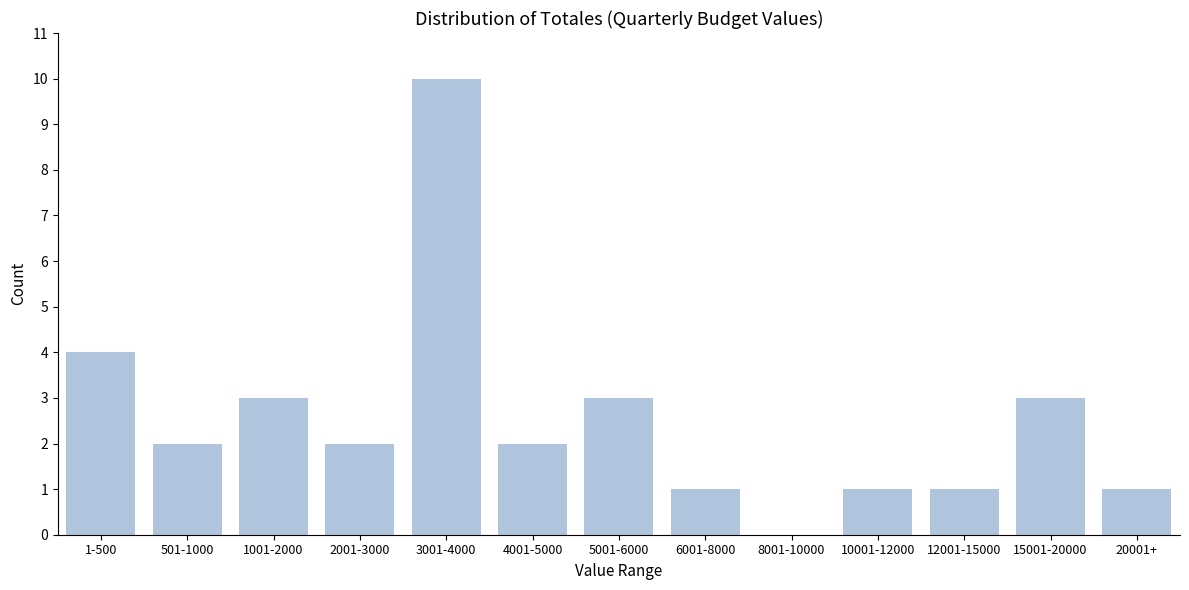

Reading left to right, what are all the values shown in this chart?

1-500=4	501-1000=2	1001-2000=3	2001-3000=2	3001-4000=10	4001-5000=2	5001-6000=3	6001-8000=1	8001-10000=0	10001-12000=1	12001-15000=1	15001-20000=3	20001+=1